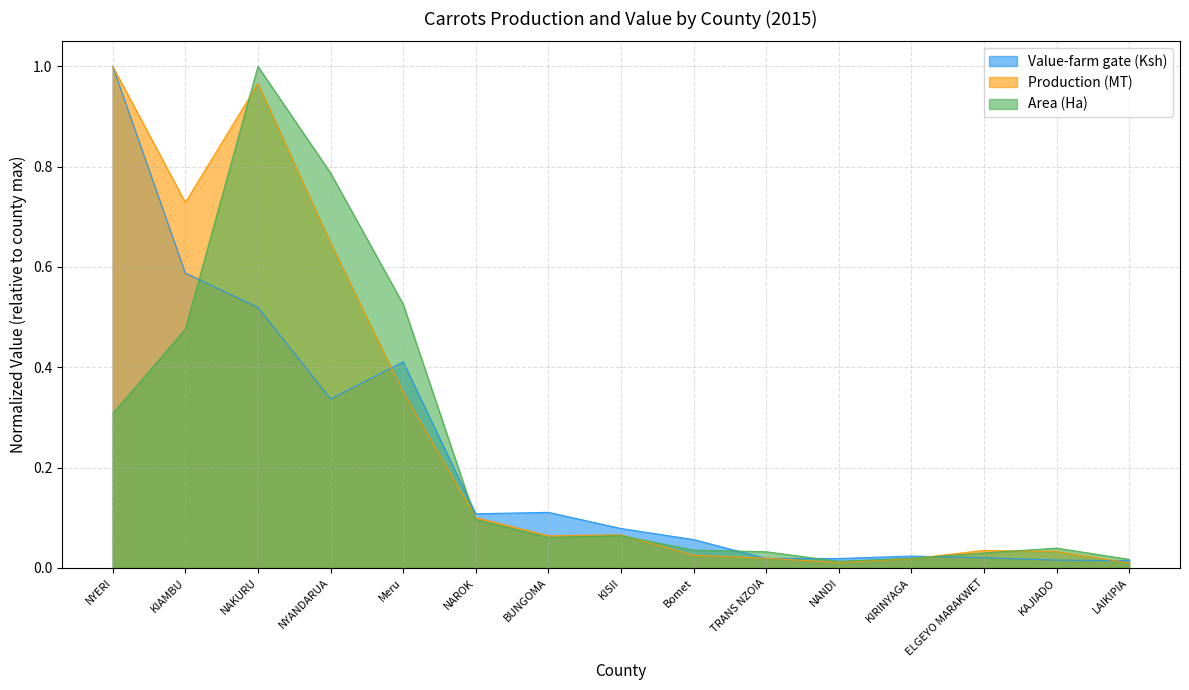

True or false: Area (Ha) has more than 1 points higher than both neighbors.

True